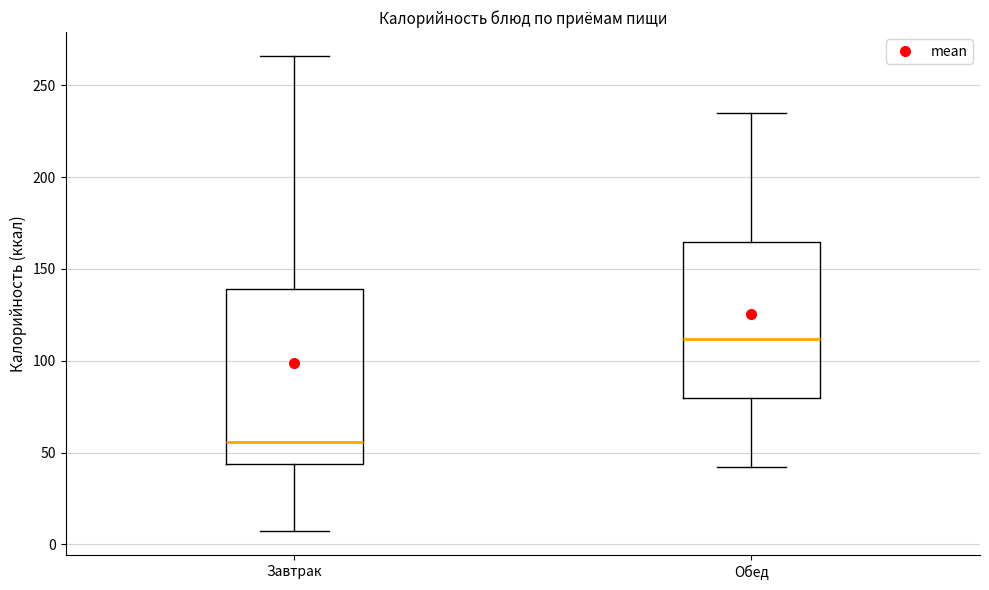

Which box's median line is the highest?

Обед